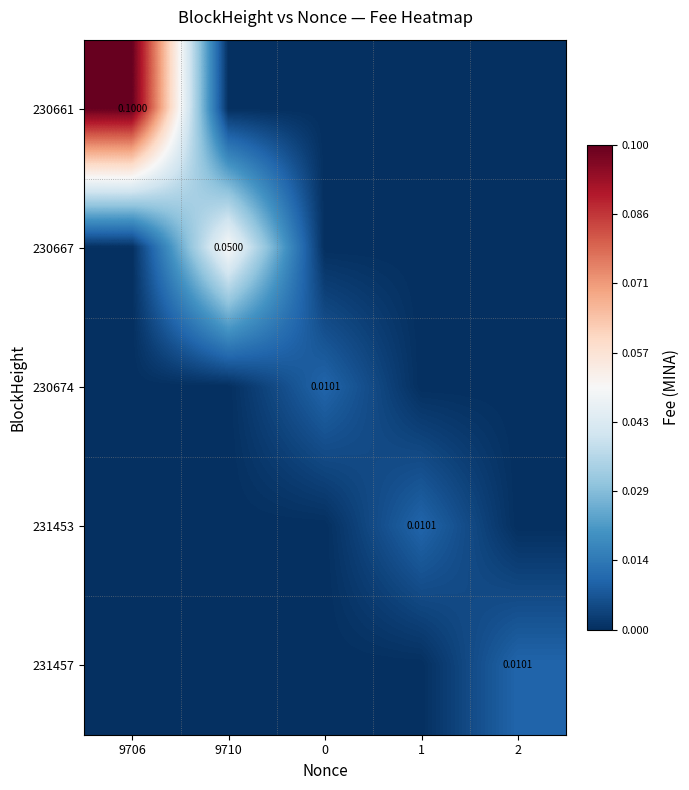

Between 0 and 9706, which is larger?

9706